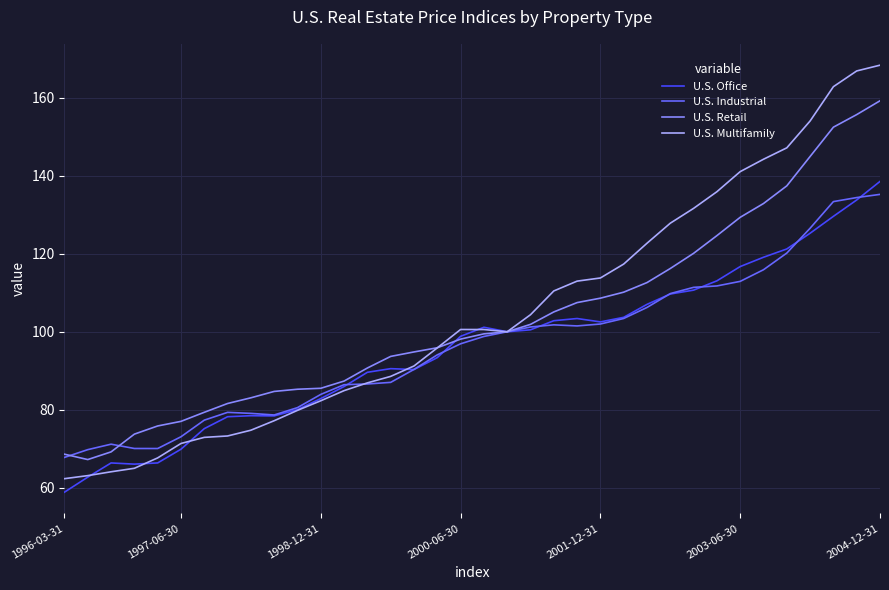

What are all the series names shown in the legend?

U.S. Office, U.S. Industrial, U.S. Retail, U.S. Multifamily